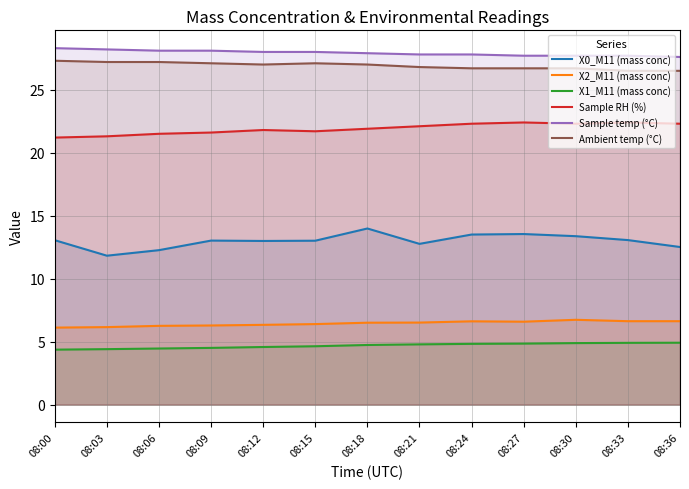

How many categories are shown in the chart?

13